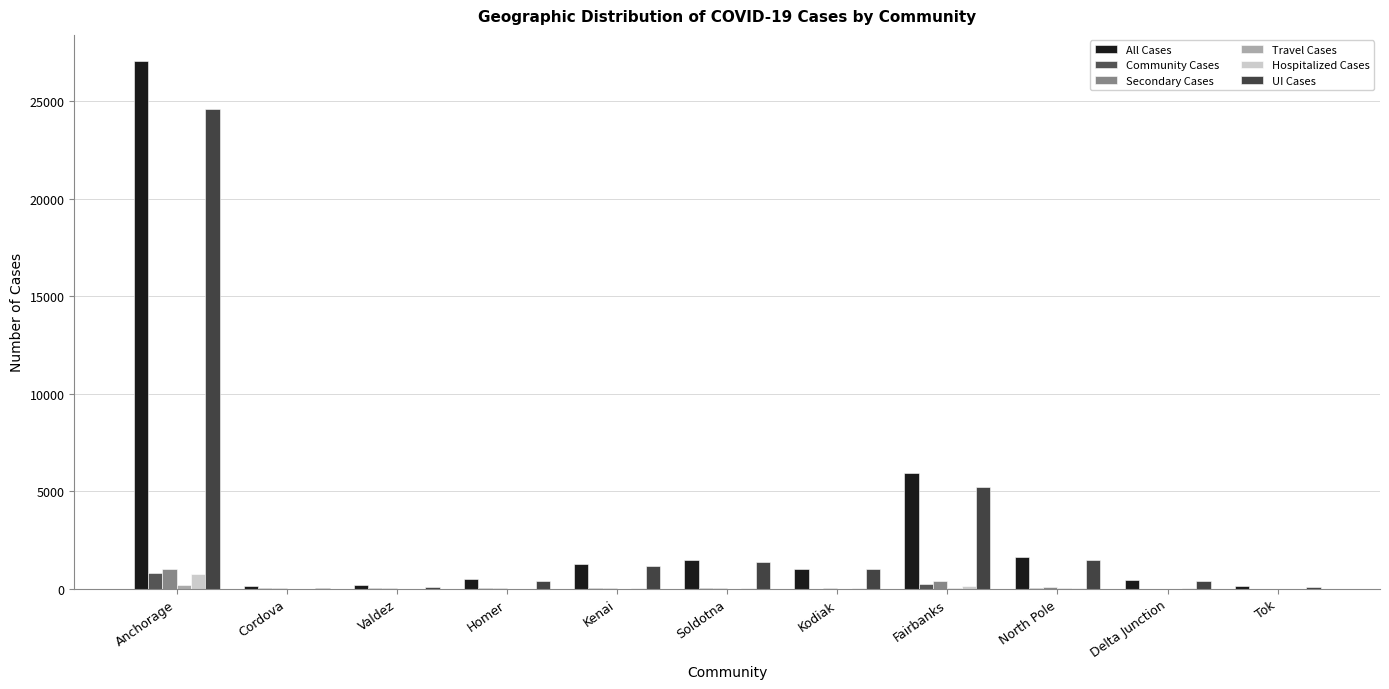

What is the difference between the Community Cases values at Fairbanks and Kenai?

246